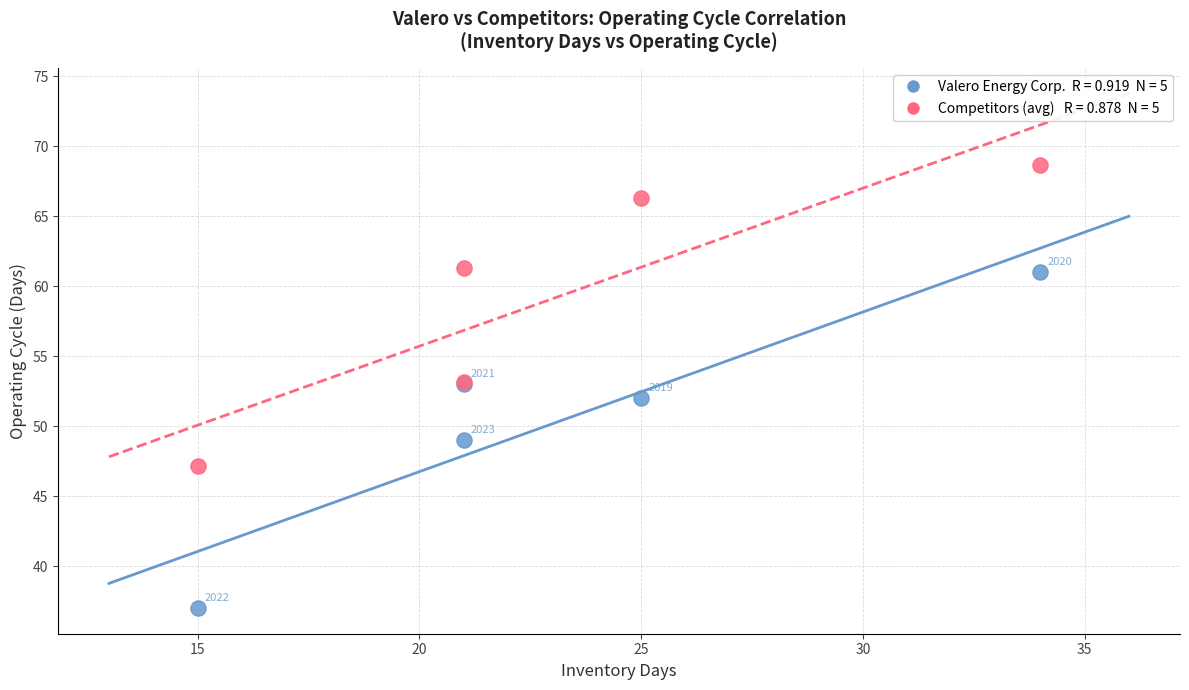

Across all series, what Y value is closest to 52?

52.0